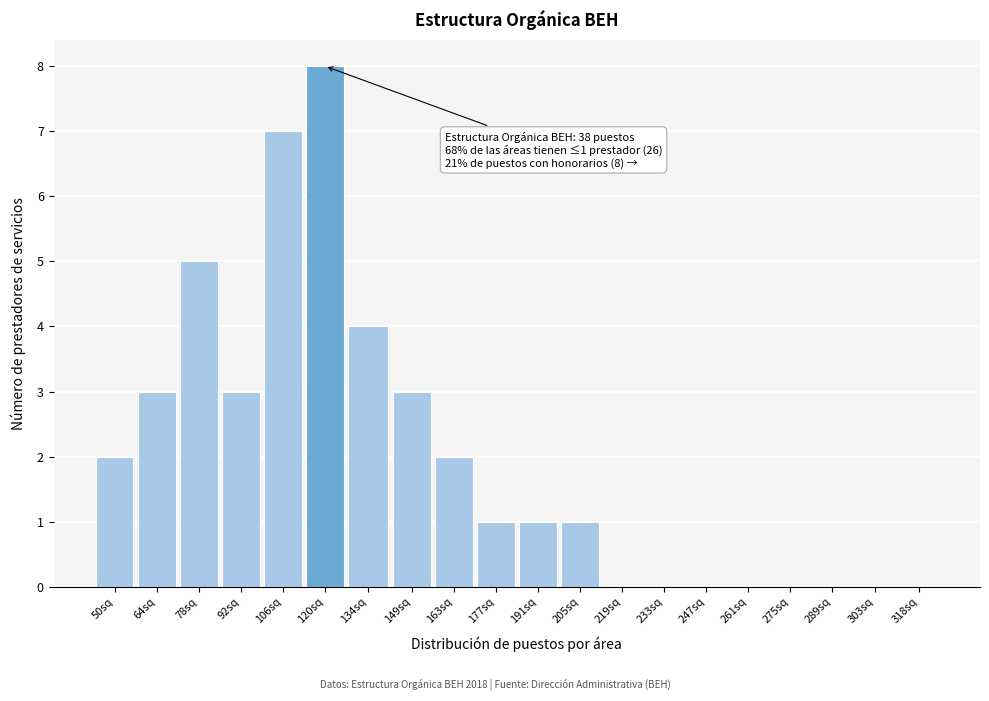

Reading left to right, list all the values displayed in this chart.

50sq=2	64sq=3	78sq=5	92sq=3	106sq=7	120sq=8	134sq=4	149sq=3	163sq=2	177sq=1	191sq=1	205sq=1	219sq=0	233sq=0	247sq=0	261sq=0	275sq=0	289sq=0	303sq=0	318sq=0